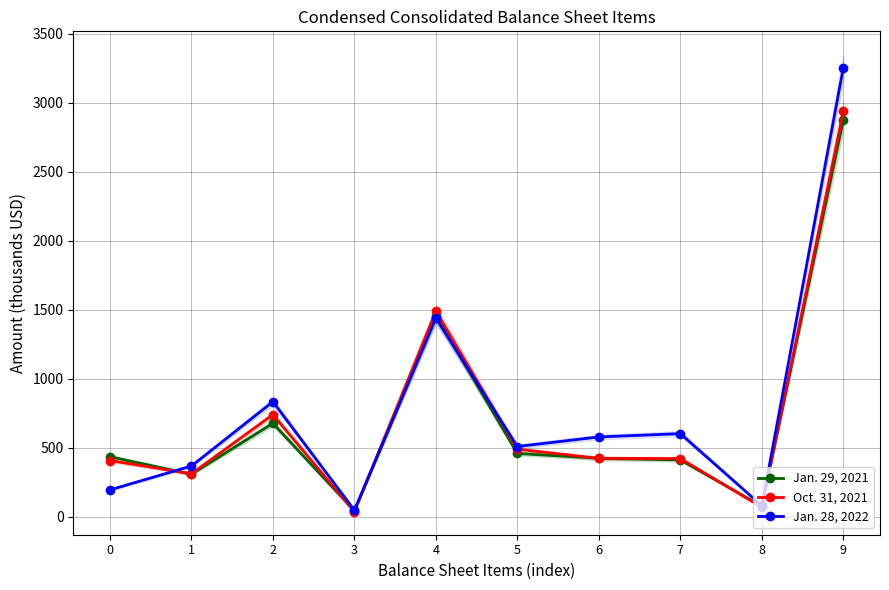

In Oct. 31, 2021, how many points are higher than both neighbors (excluding endpoints)?

2